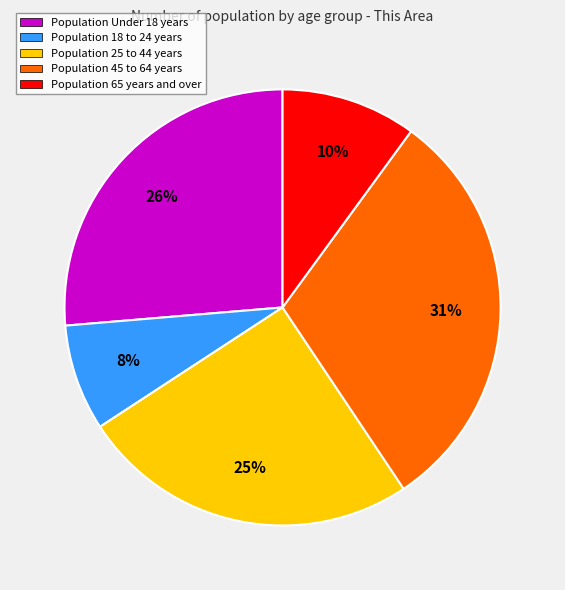

Count the number of slices in the pie.

5